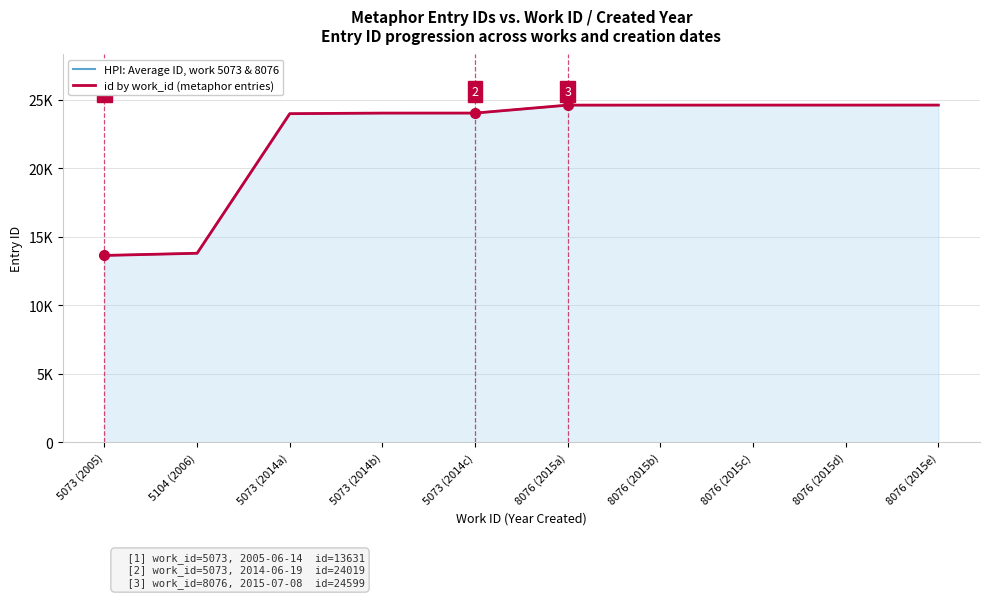

Between 8076 (2015e) and 5104 (2006), which is larger?

8076 (2015e)